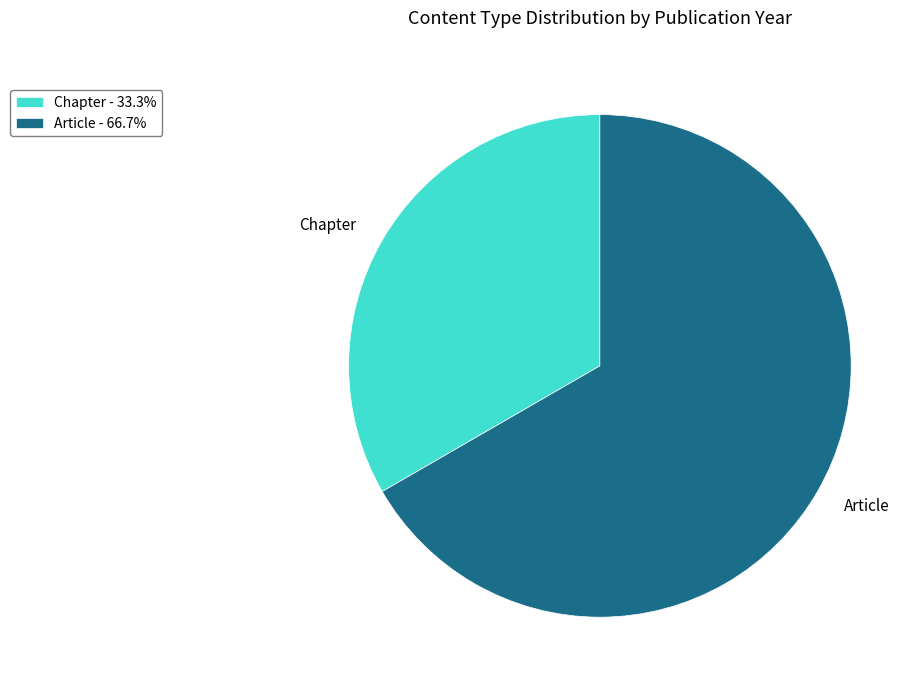

Do Article and Chapter together represent more than half of the pie?

Yes